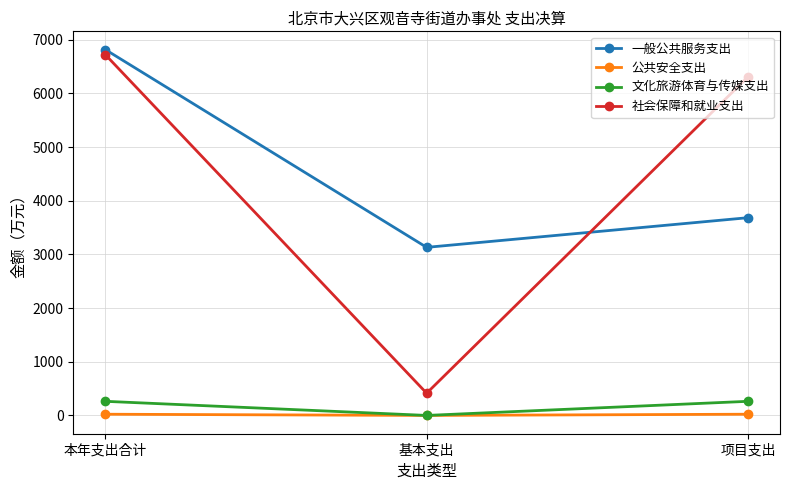

What is the maximum value shown in the chart?

6817.5